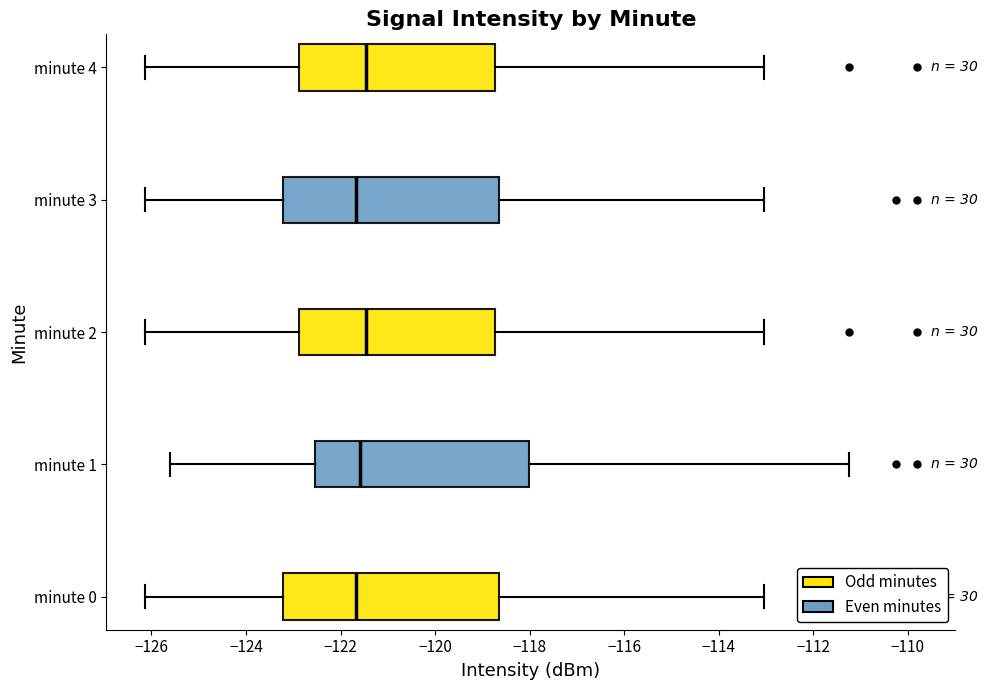

Reading bottom to top, transcribe this box plot: for each box, give where its median line is, the range the box spans, and where its two whiskers end, as read against the x-axis. The values are not printed on the chart, so give them approximately, as read against the axis.

minute 0: median -121.6, box -123.2 to -118.6, whiskers -126.2 to -113.0
minute 1: median -121.6, box -122.6 to -118.0, whiskers -125.6 to -111.2
minute 2: median -121.4, box -122.8 to -118.8, whiskers -126.2 to -113.0
minute 3: median -121.6, box -123.2 to -118.6, whiskers -126.2 to -113.0
minute 4: median -121.4, box -122.8 to -118.8, whiskers -126.2 to -113.0